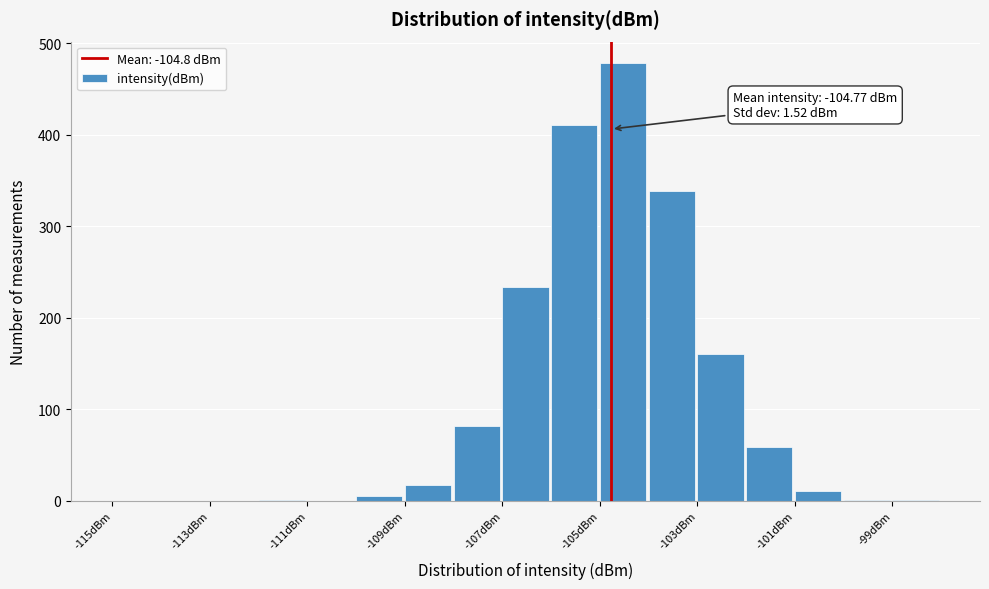

Over which range of the x-axis is the bar tallest?

-105 to -104